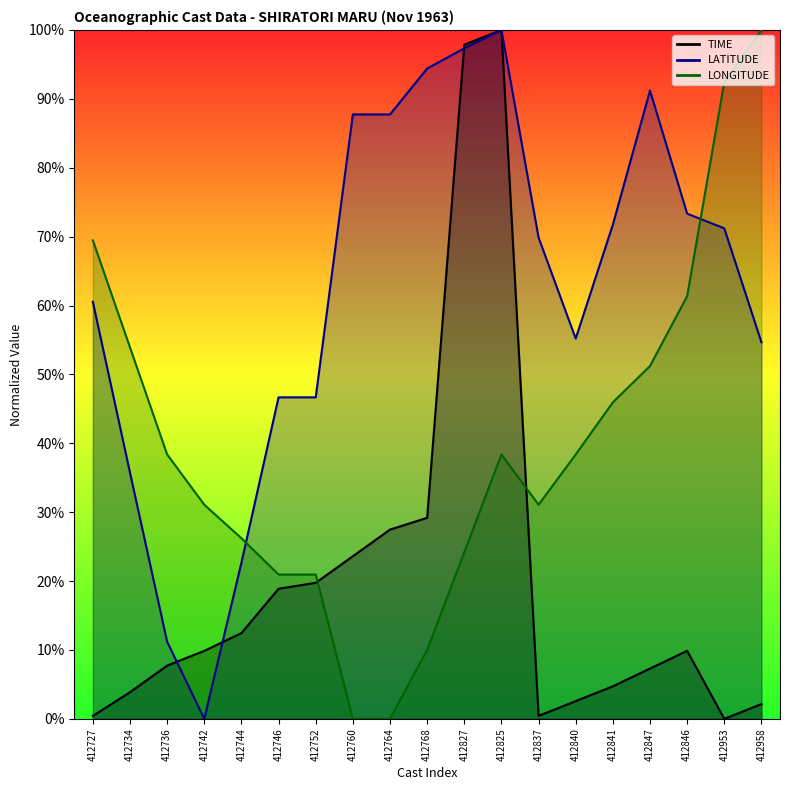

True or false: LATITUDE and TIME cross at least once.

True